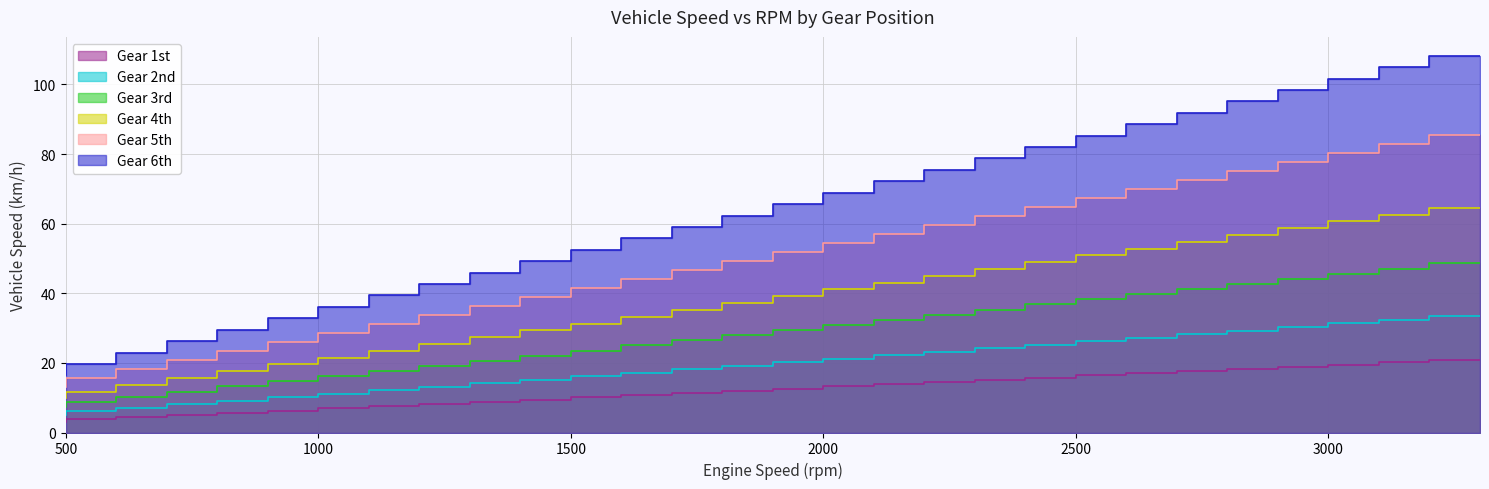

Between 2000 and 2700, which series saw the biggest shift?

6th